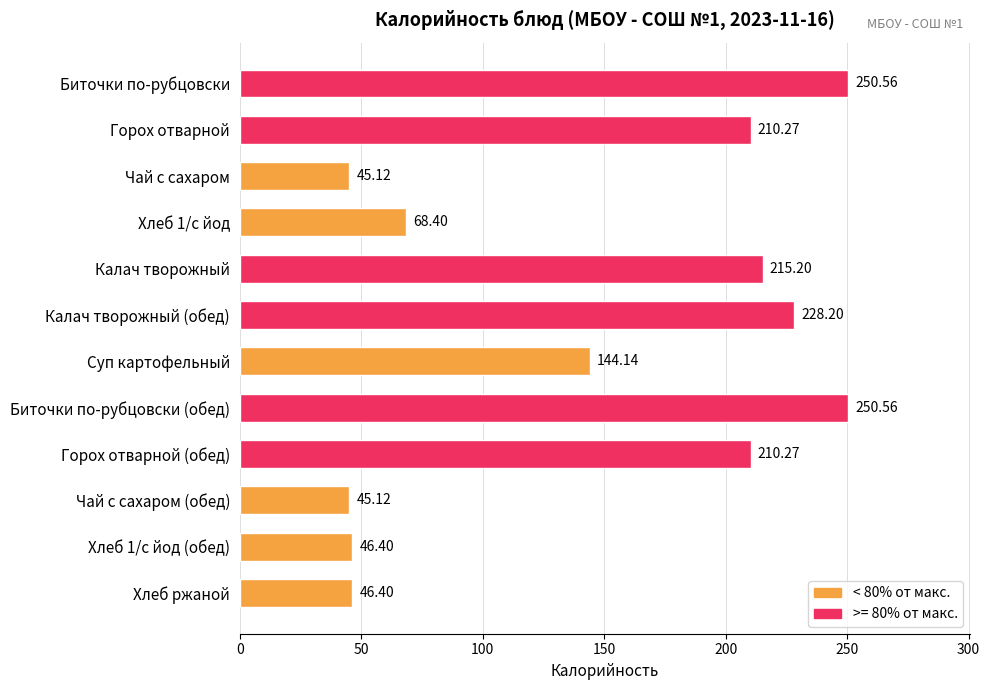

What is the sum of all values?

1760.6